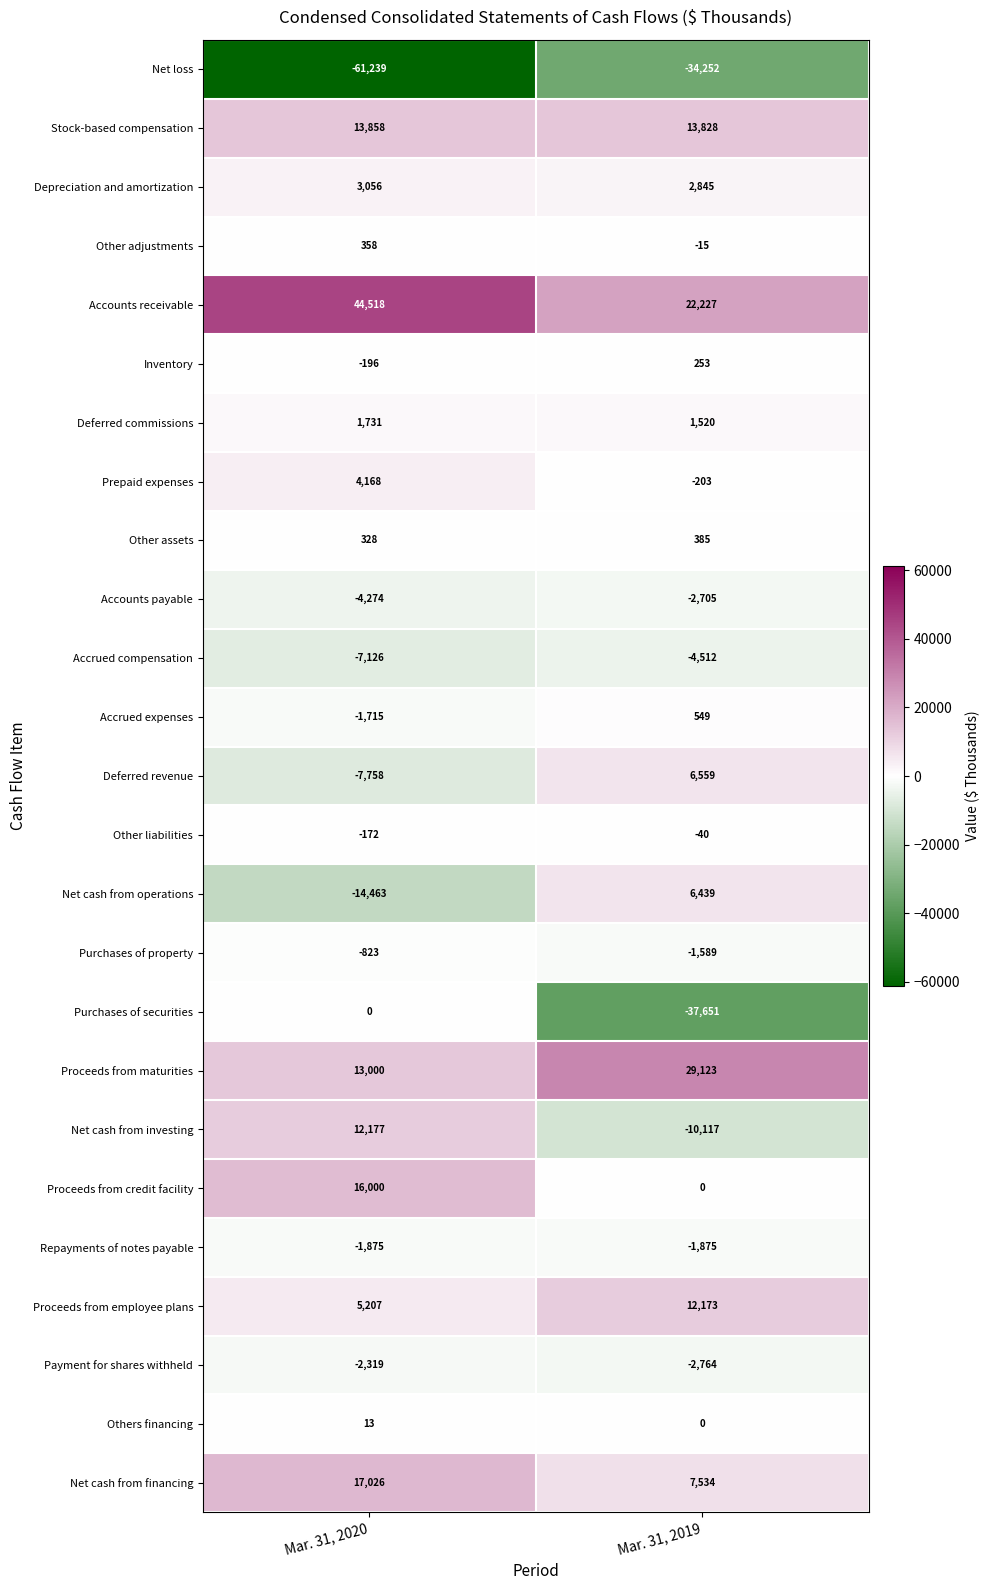

Is it true that Accrued compensation equals -12550 at Mar. 31, 2020?

False